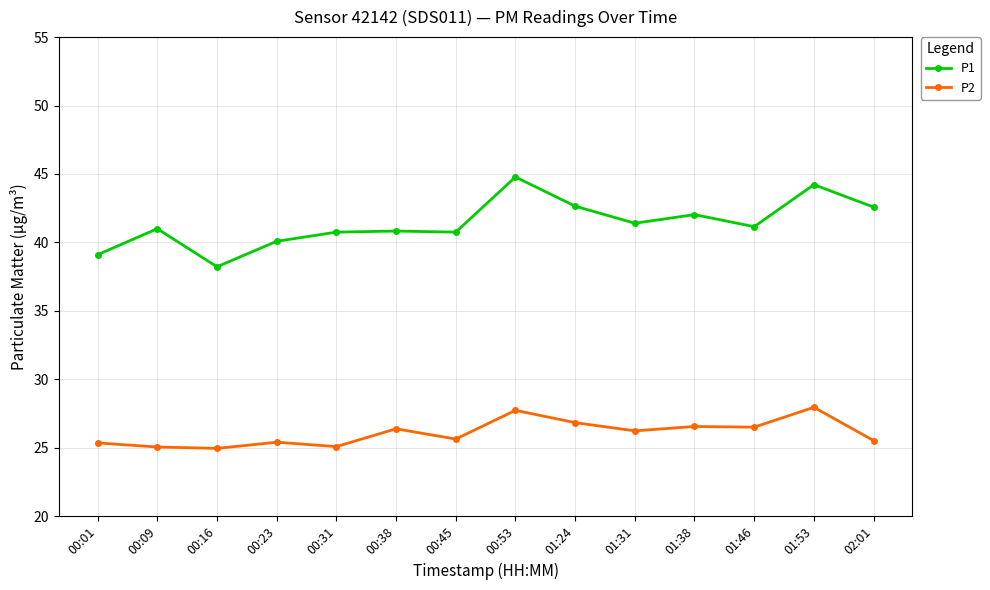

Rank the series by their maximum value, from highest to lowest.

P1, P2